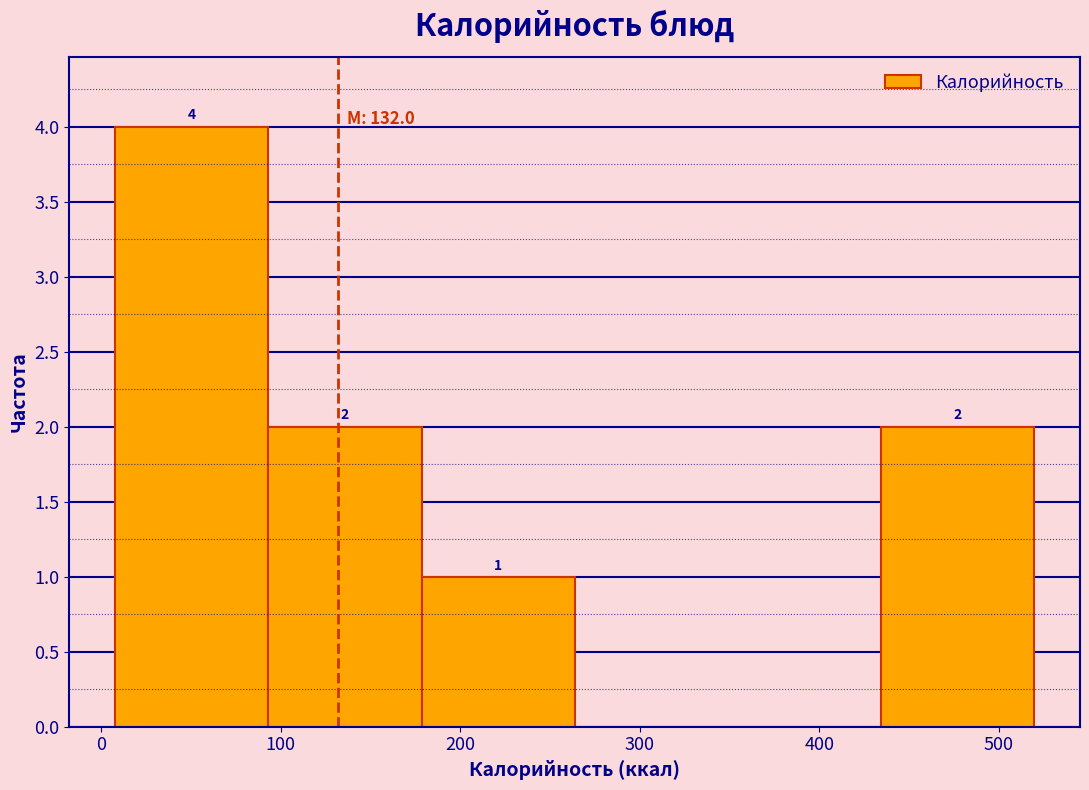

Which range on the x-axis has the tallest bar?

10 to 90